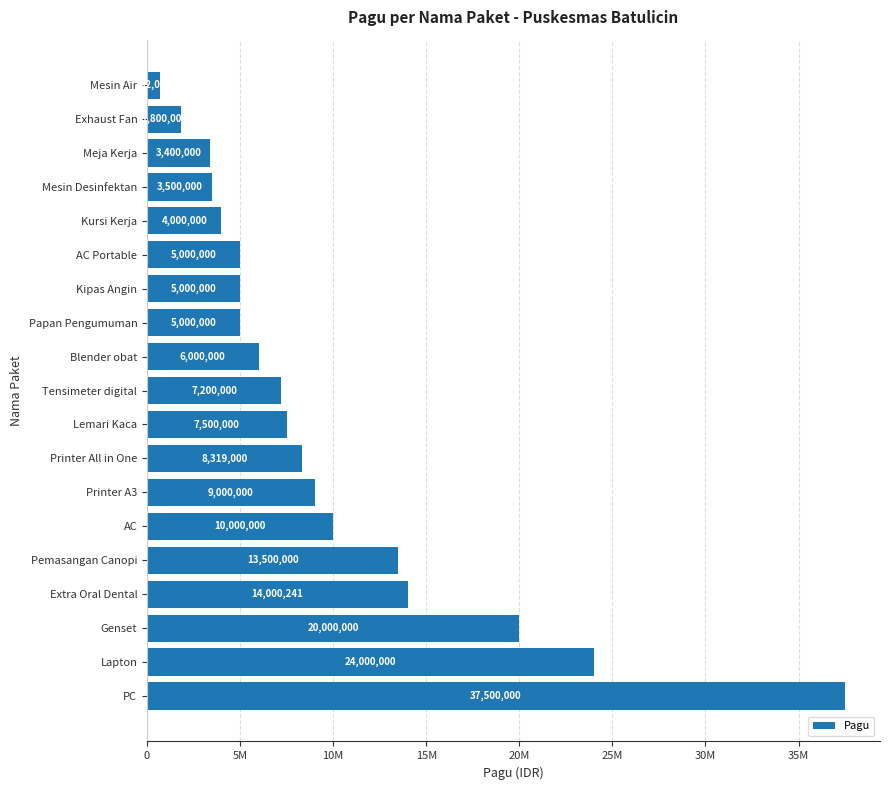

What is the difference between the second highest and minimum values?

23298000